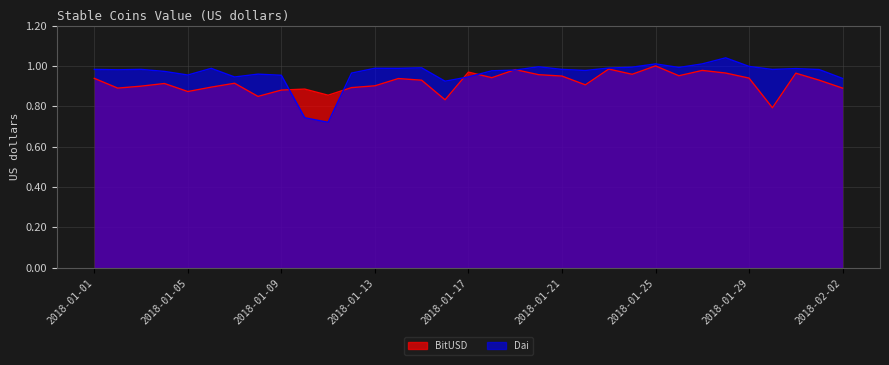

The Dai series shows 1.0 at 2018-01-31. True or false?

True